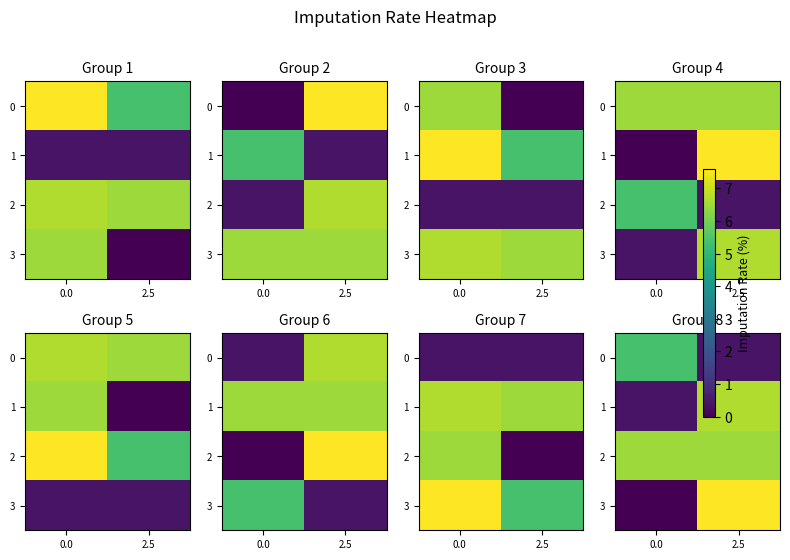

At which category is the sum across all series the highest?

2.5